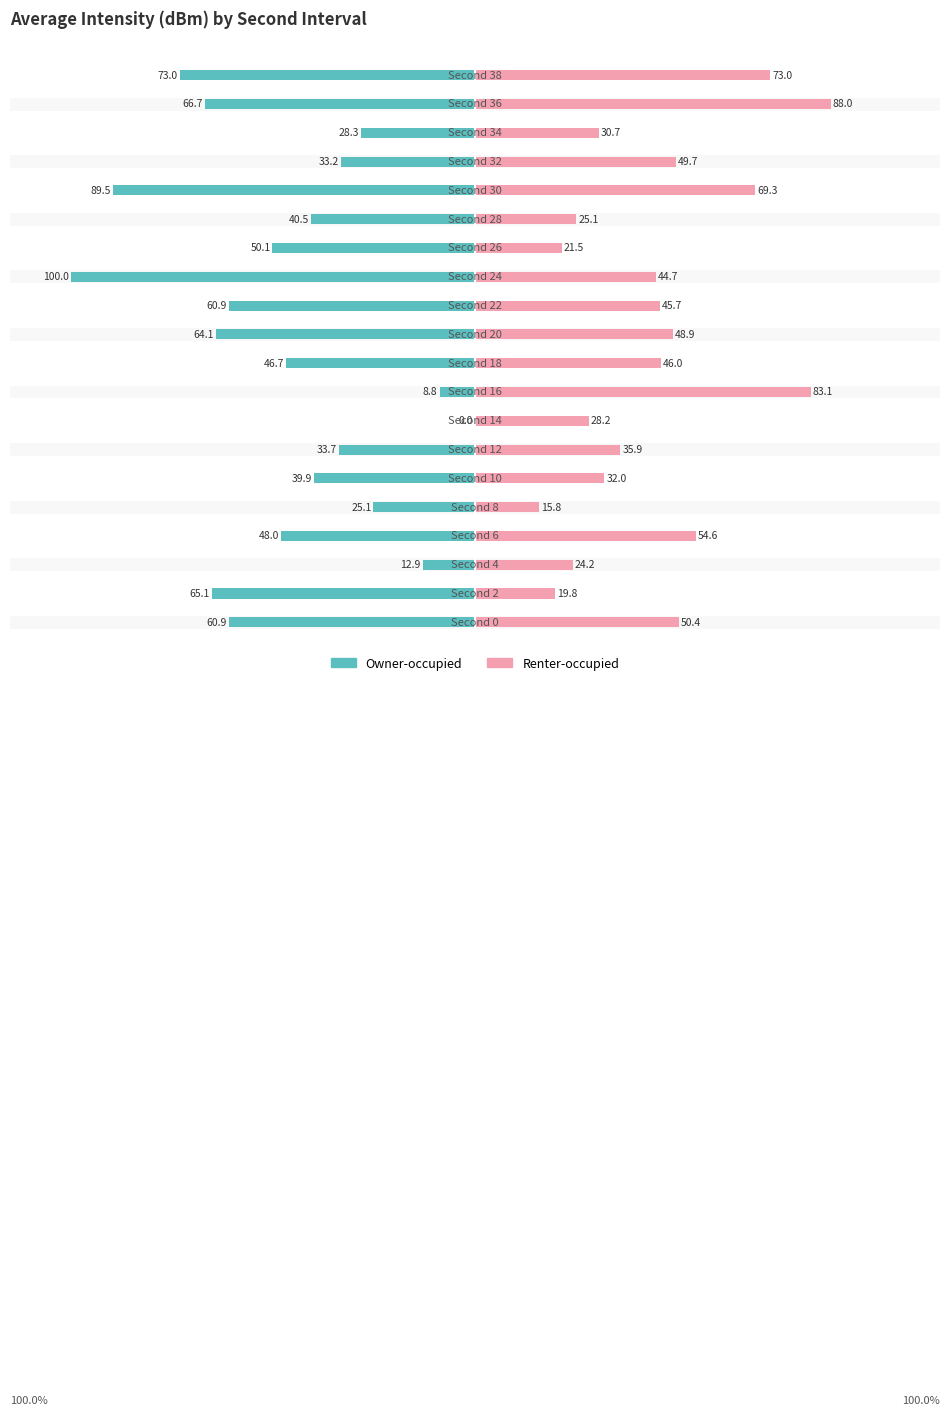

What is the value of the Owner-occupied bar at the 19th from the left?

-66.7